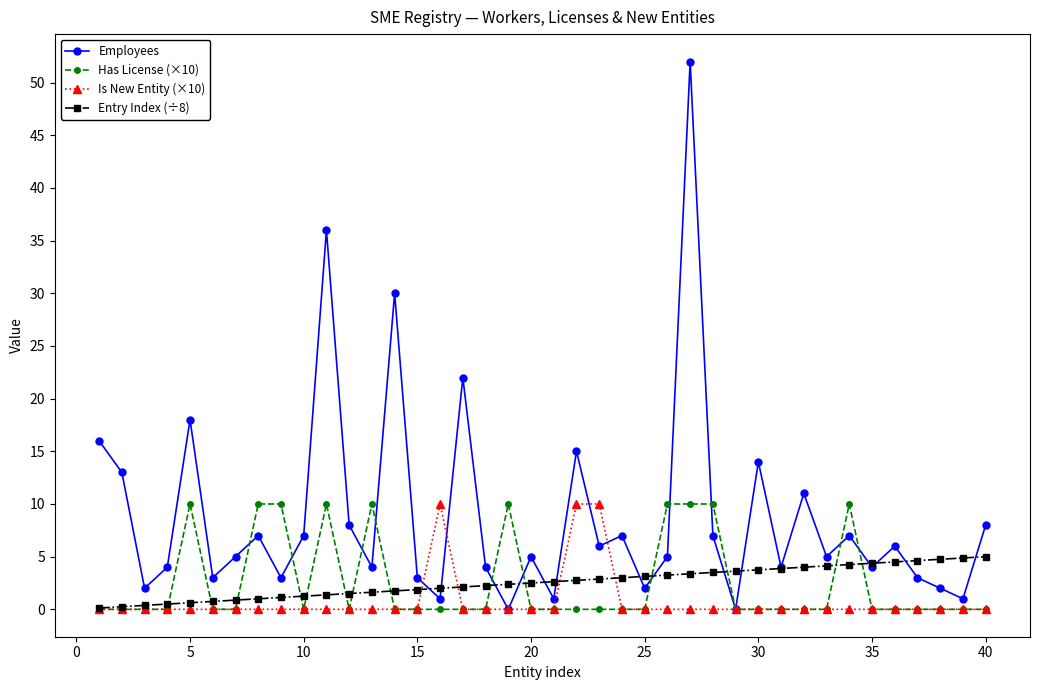

Which series has the largest total across all categories?

Employees